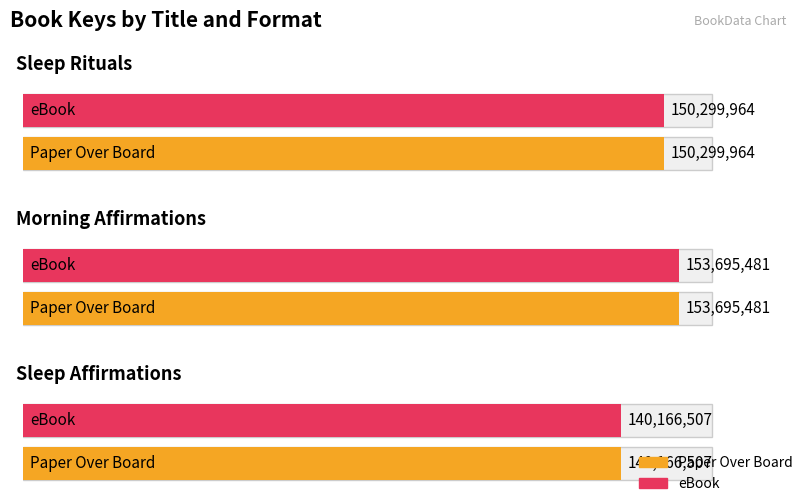

What is the minimum value shown in the chart?

140166507